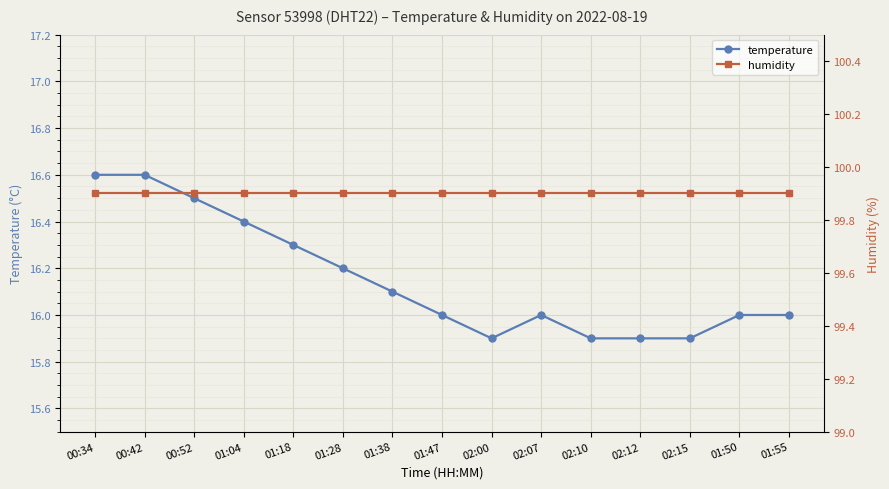

Which label corresponds to the largest value in the chart?

00:34